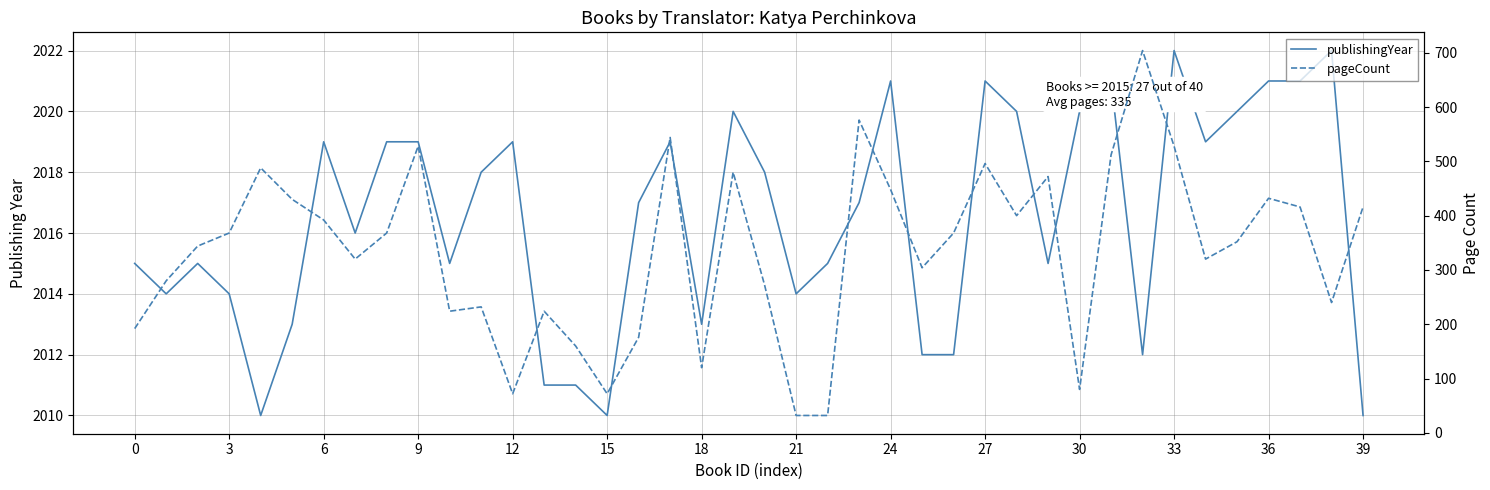

How many data points in publishingYear are above 2017?

19